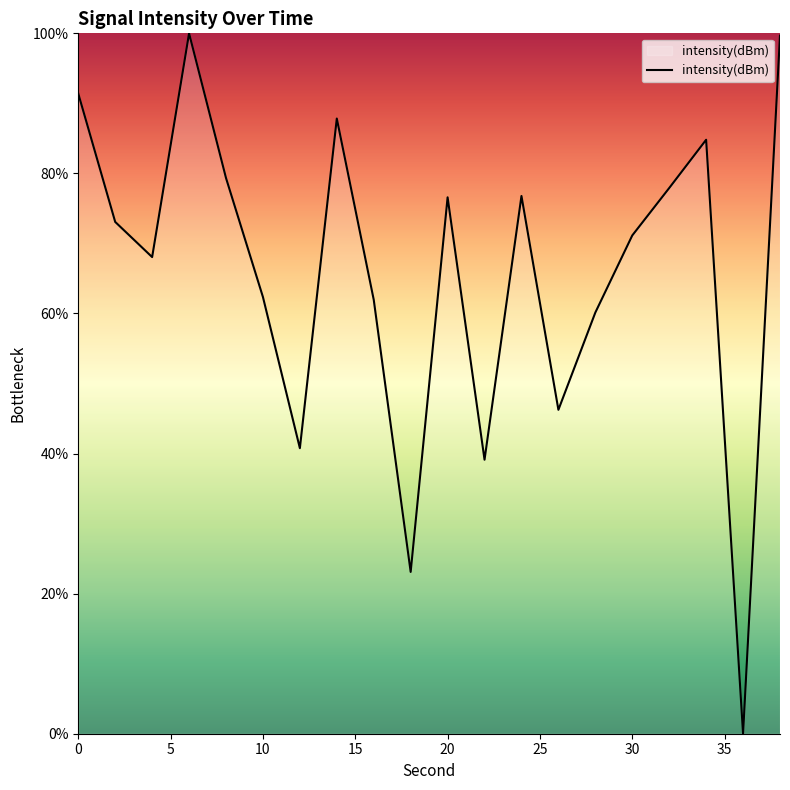

What is the maximum value shown in the chart?

100.0